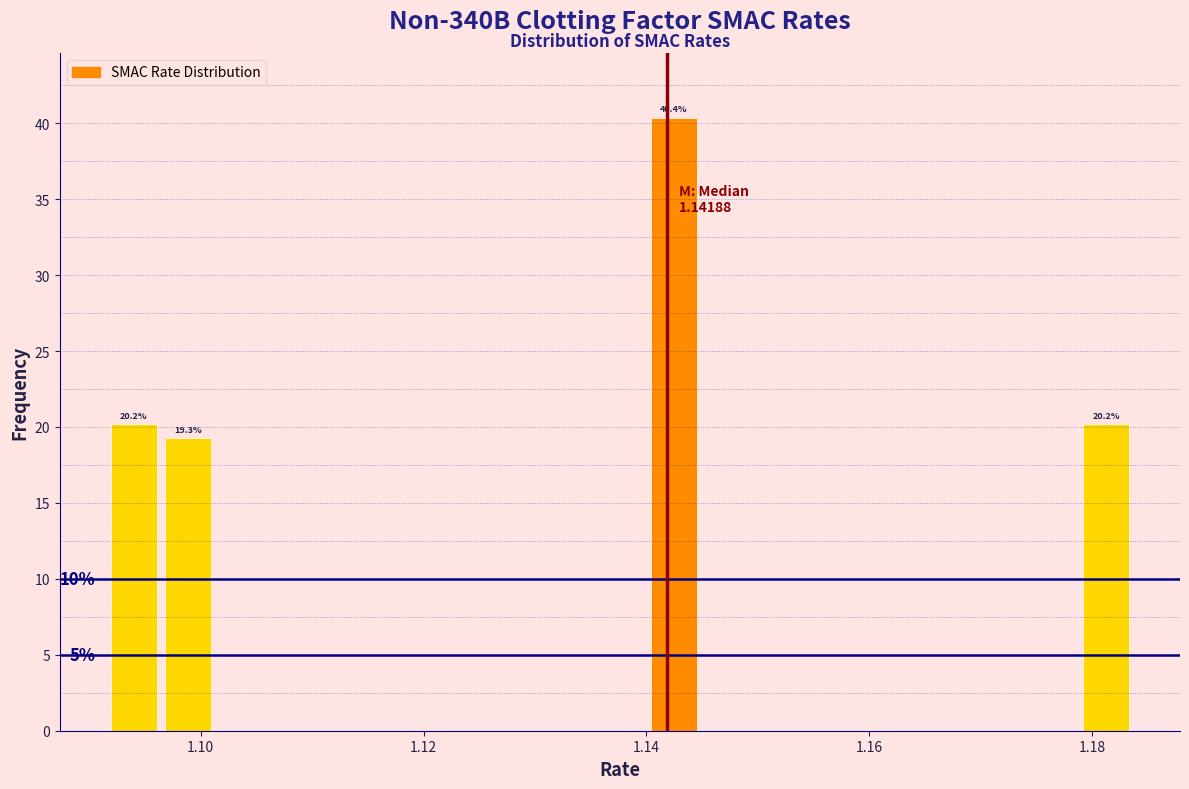

Read against the x-axis, roughly where is the centre of the tallest bar?

1.142